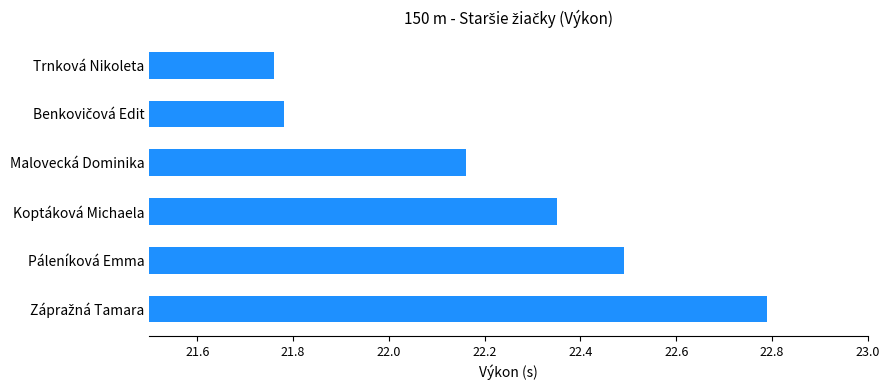

What is the maximum value shown in the chart?

22.8